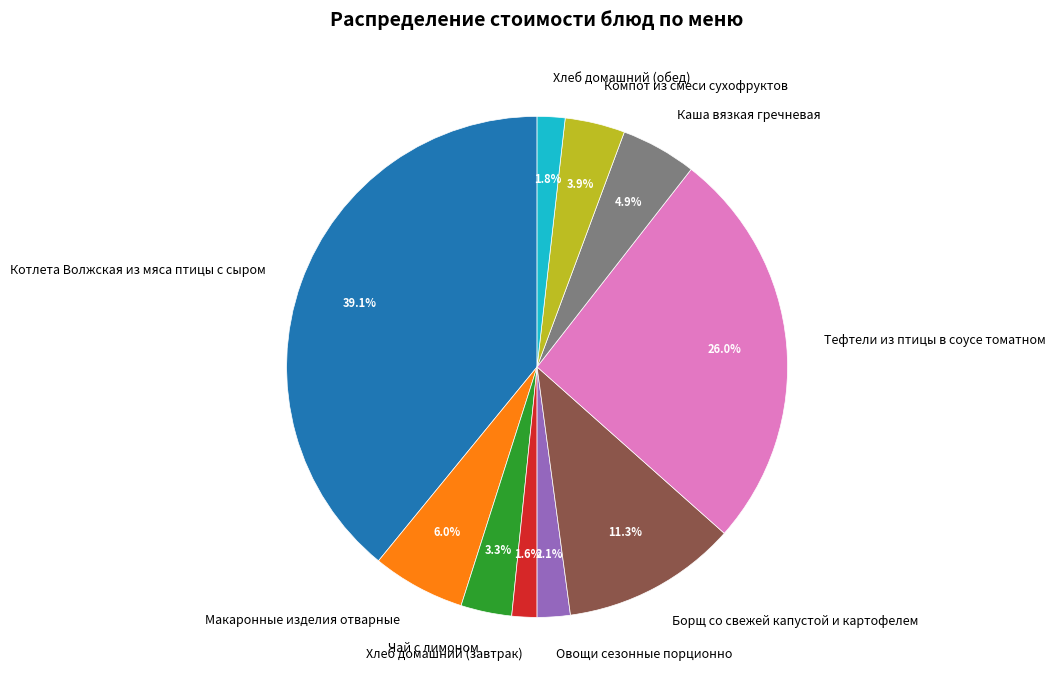

What percentage is NOT represented by Макаронные изделия отварные?

94.0%